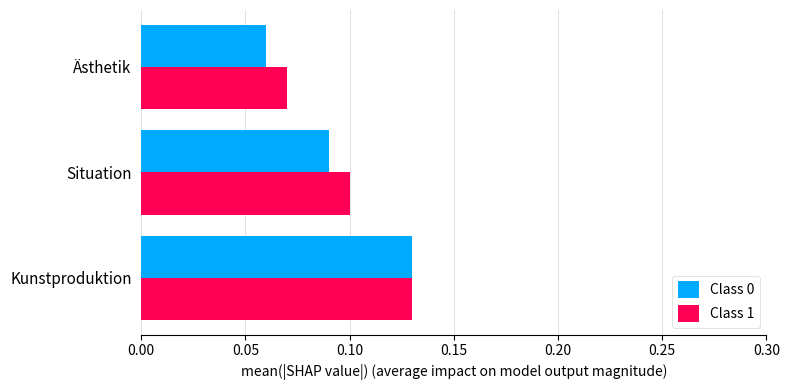

At which category is the sum across all series the highest?

Kunstproduktion